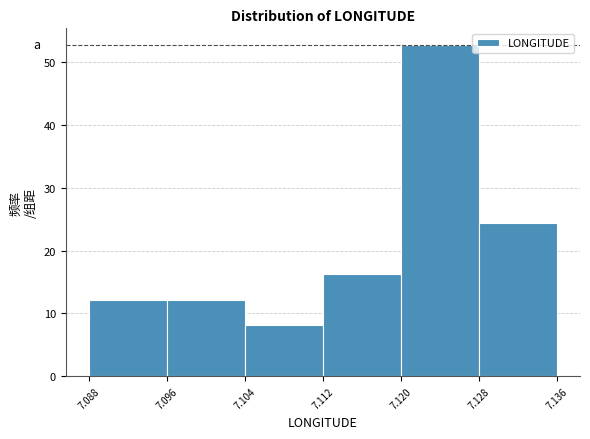

Reading left to right, list every bar in this chart as the range it spans on the x-axis followed by its height. The values are not printed on the chart, so give them approximately, as read against the axis.

7.088 to 7.096: 12
7.096 to 7.104: 12
7.104 to 7.112: 8
7.112 to 7.120: 16
7.120 to 7.128: 53
7.128 to 7.136: 24